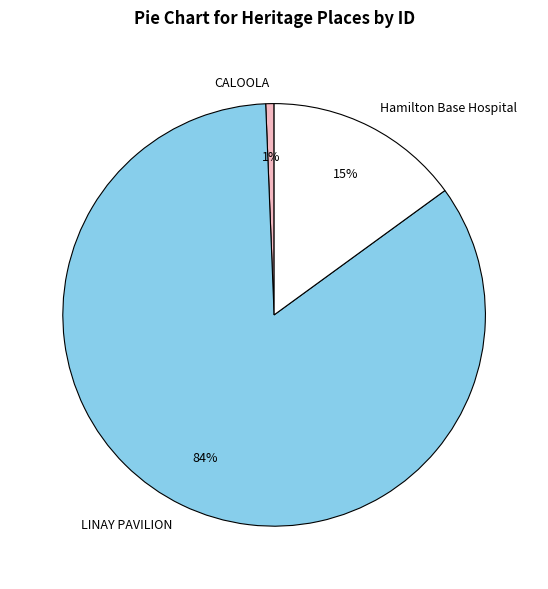

What is the smallest slice in the pie chart?

CALOOLA